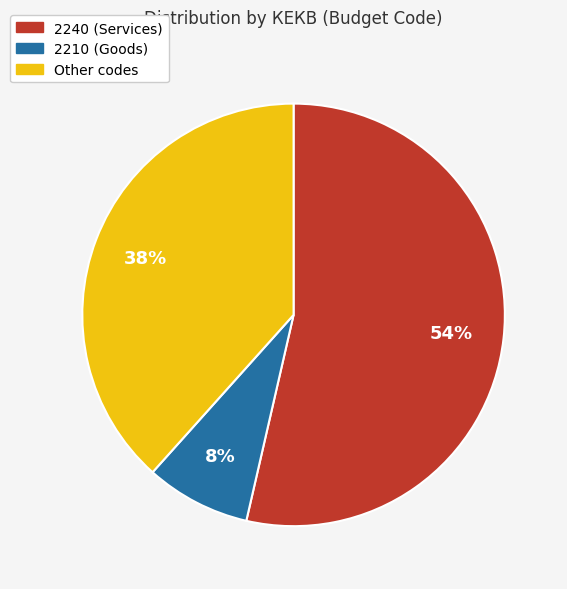

Count the number of slices in the pie.

3